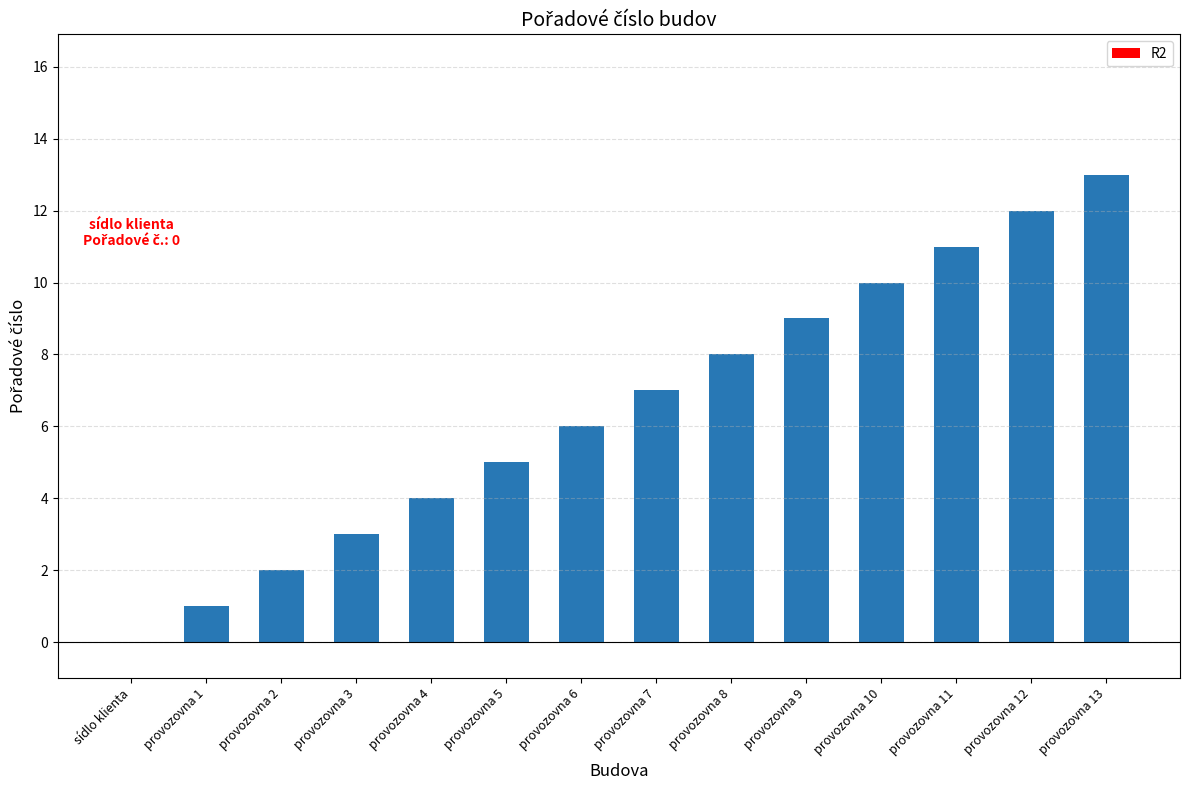

How many values are above zero?

13